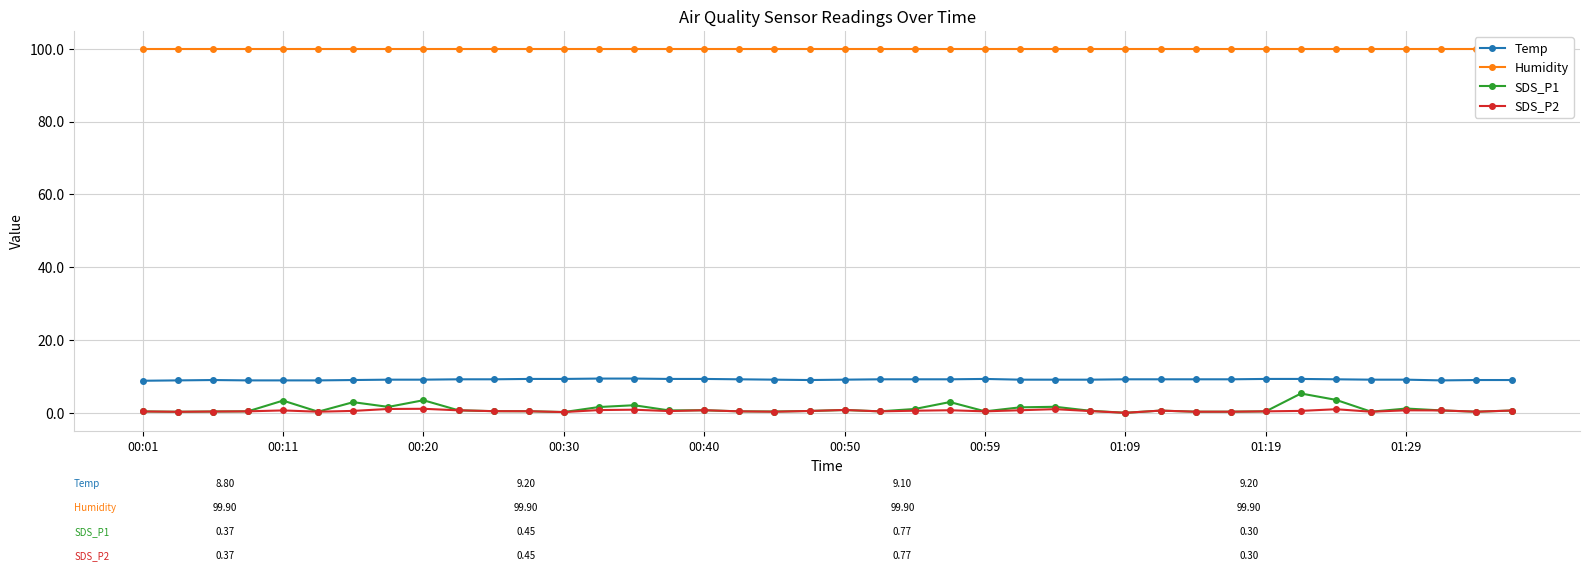

At which label does Humidity reach its minimum?

00:01